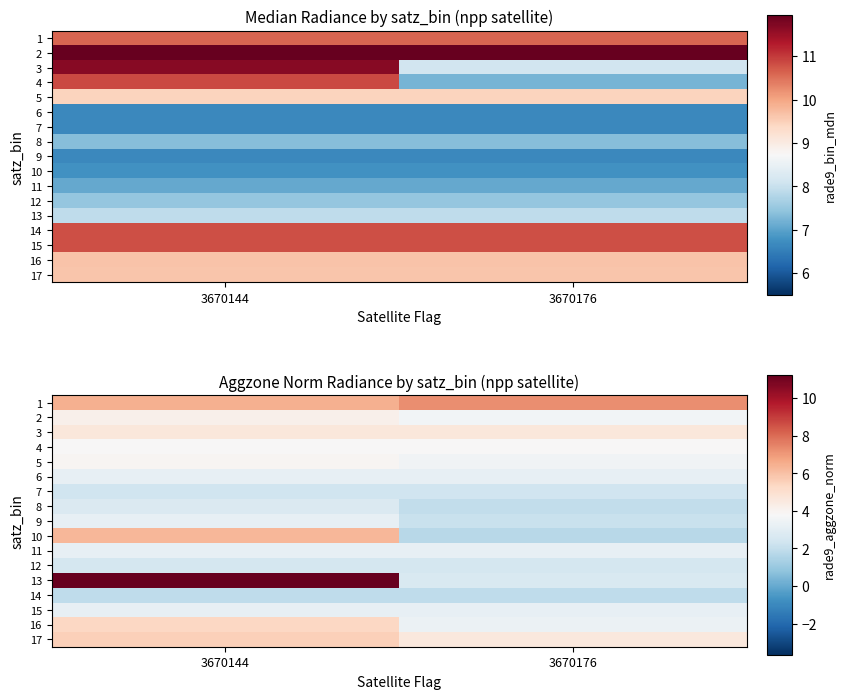

The value of 14 at 3670176 is 2.5. True or false?

False